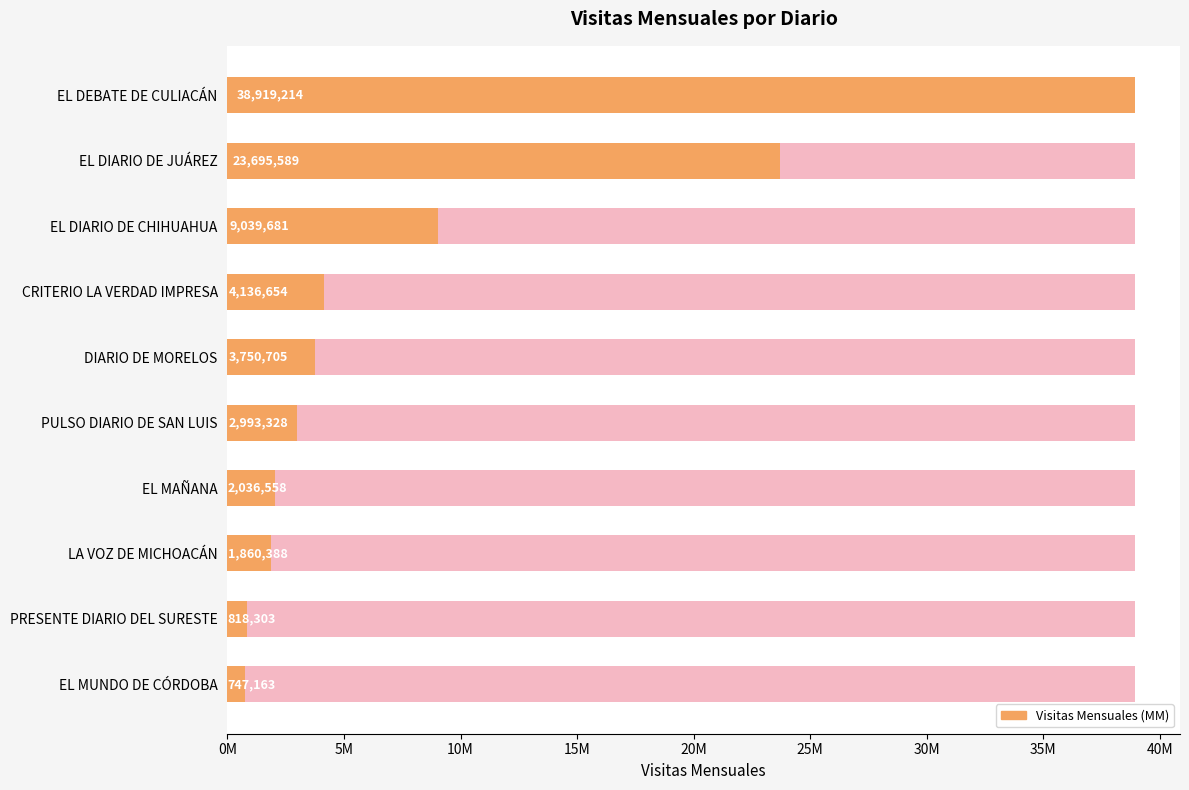

Reading left to right, what are all the values shown in this chart?

38919214	23695589	9039681	4136654	3750705	2993328	2036558	1860388	818303	747163